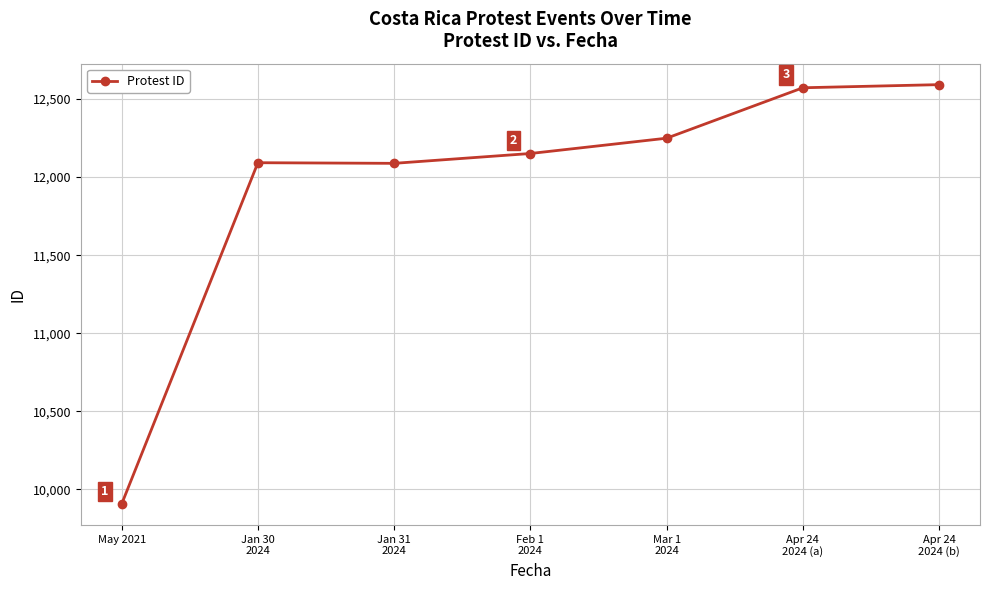

What is the label of the 7th point from the left?

Apr 24
2024 (b)